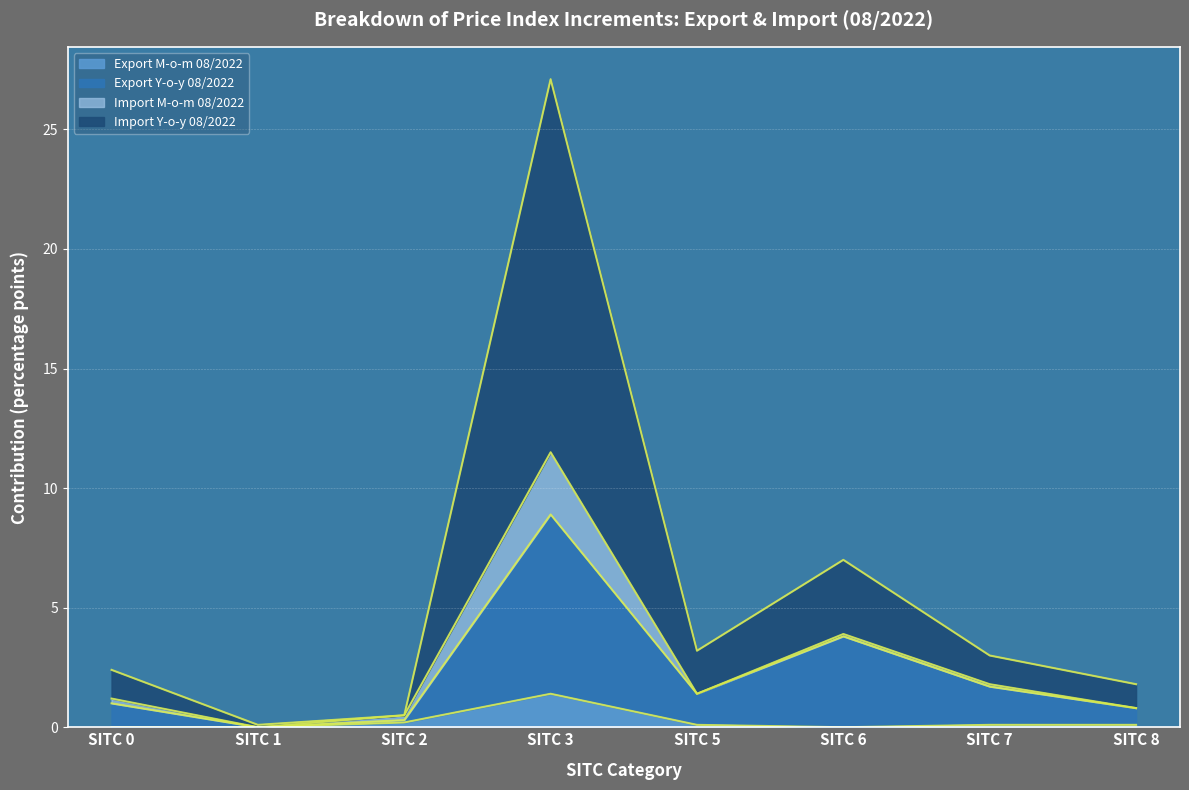

What is the total value across all series at SITC 1?

0.1